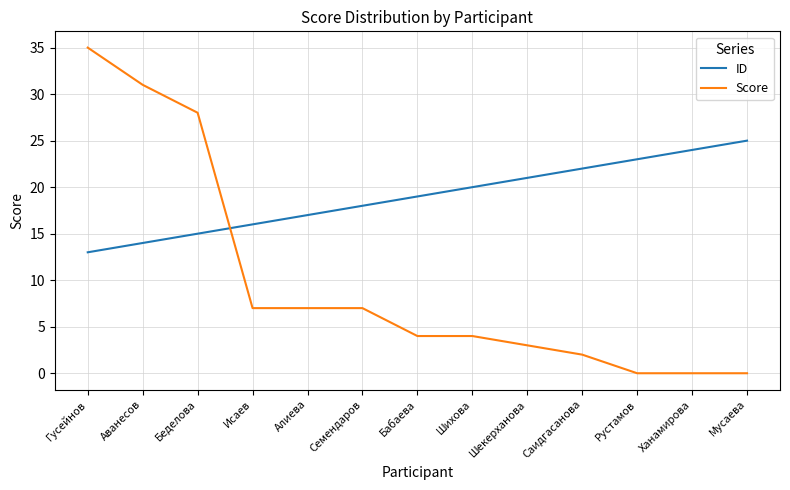

What is the difference between the maximum and minimum values in the ID series?

12